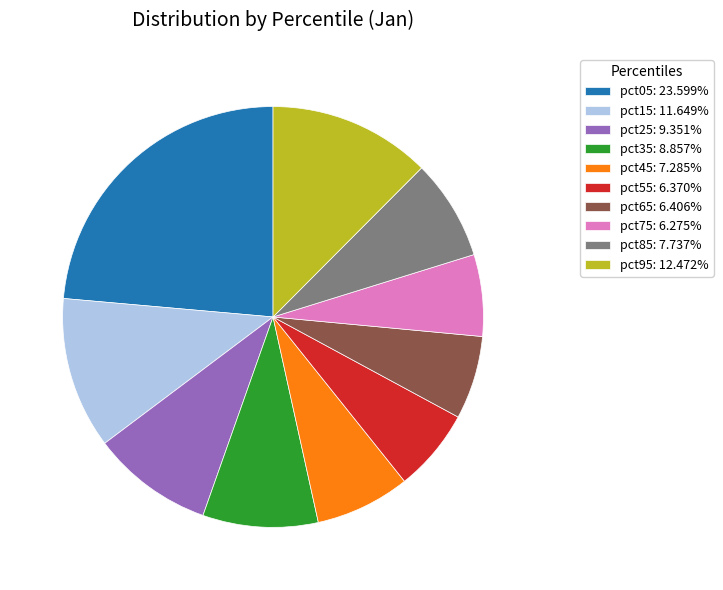

Does pct35 account for over 50% of the chart?

No